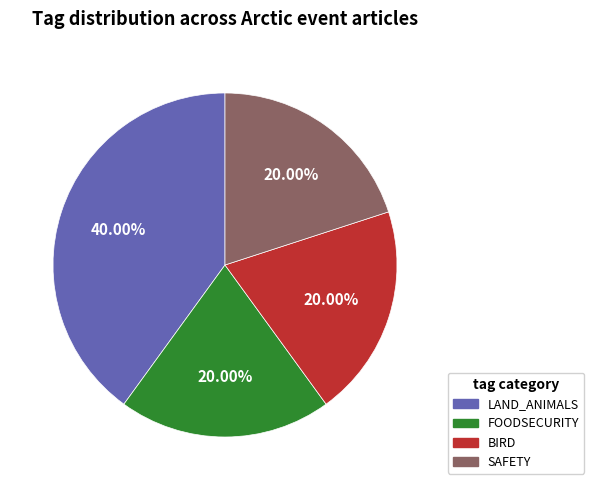

Does any single category account for the majority?

No